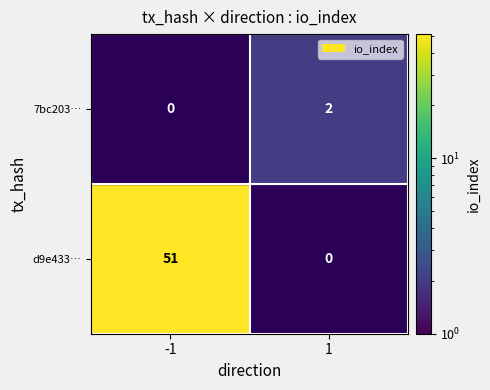

List the series in order of their peak value, lowest first.

7bc203…, d9e433…